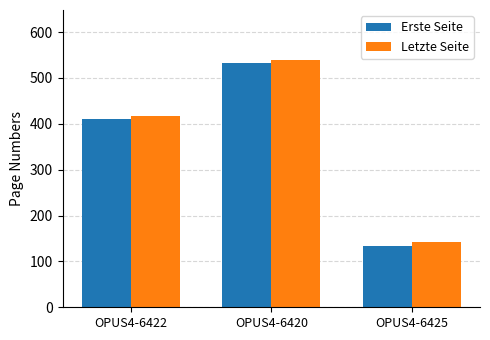

Count the Erste Seite values in the range 134 to 533.

3